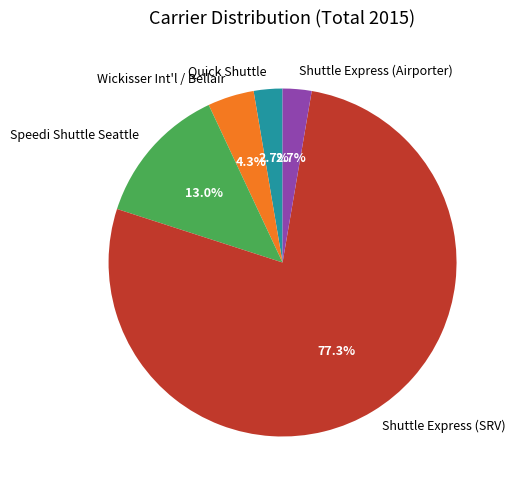

Is there a majority slice in this chart?

Yes